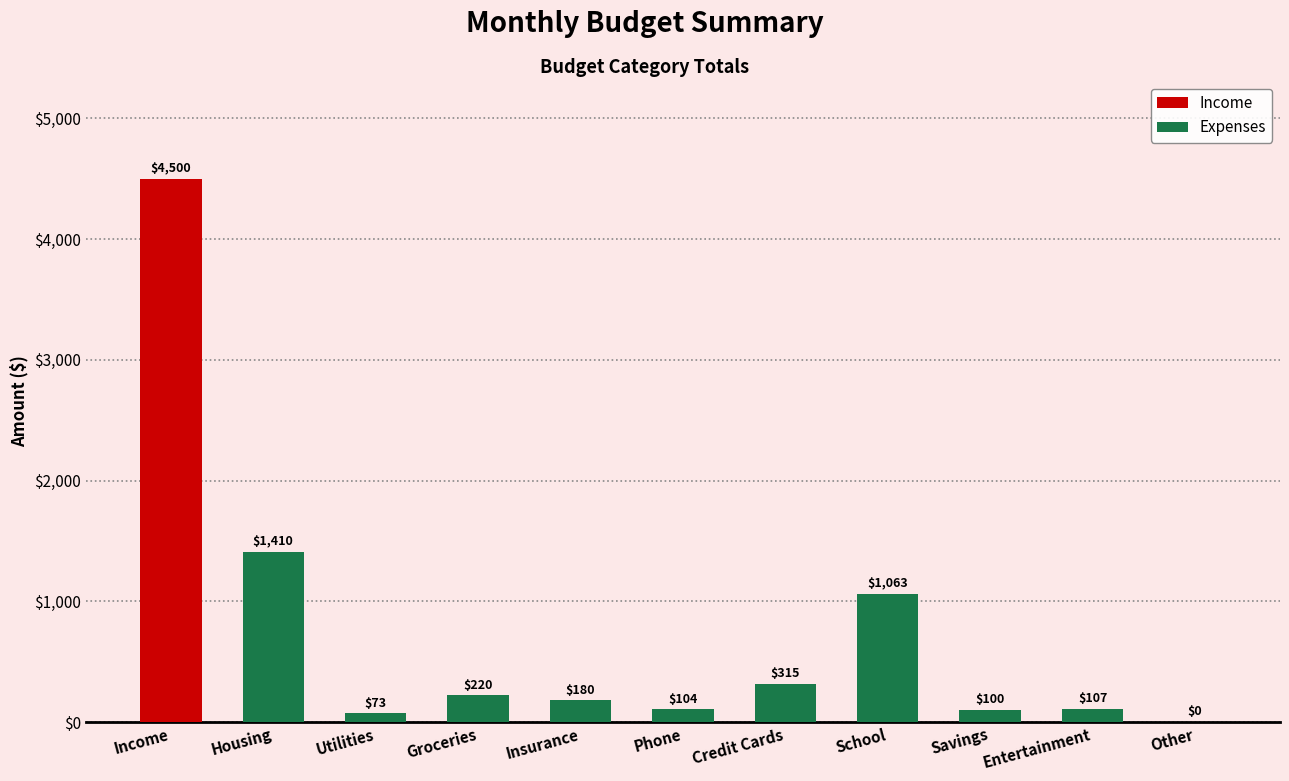

What is the sum of the Expenses values at Housing and Groceries?

1630